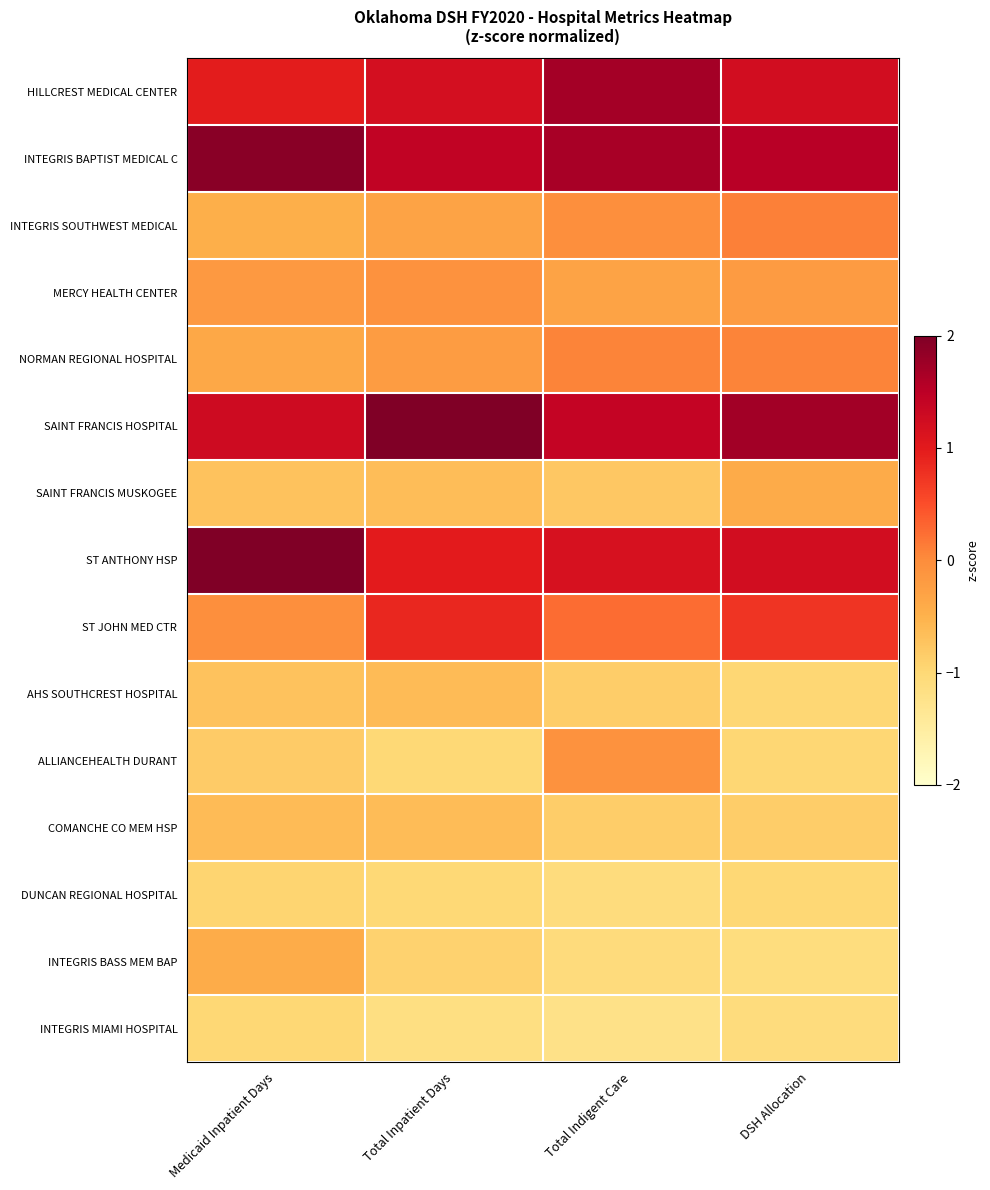

At which category is the sum across all series the highest?

DSH Allocation